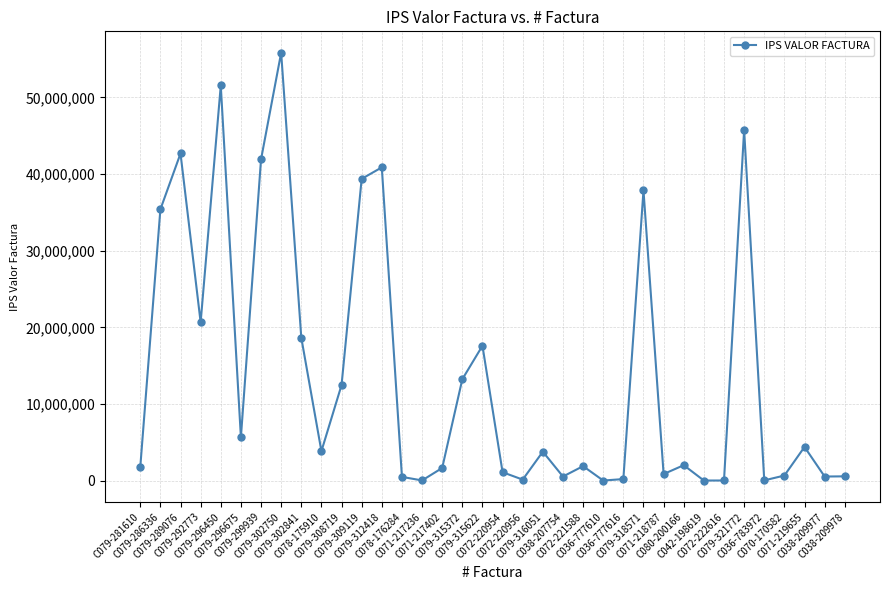

What is the smallest value displayed?

22053